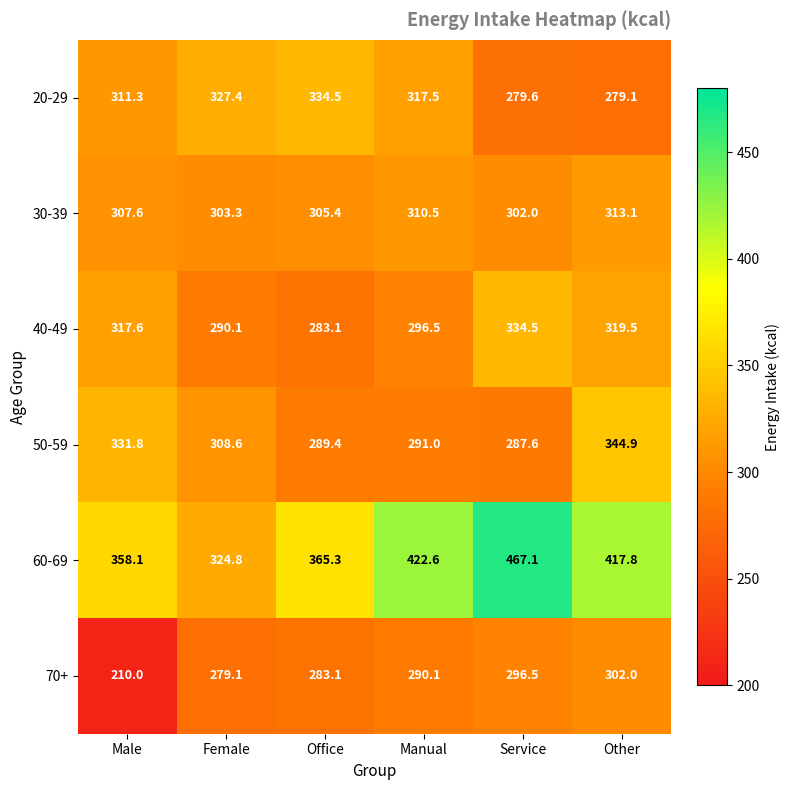

Which series has the largest total across all categories?

60-69